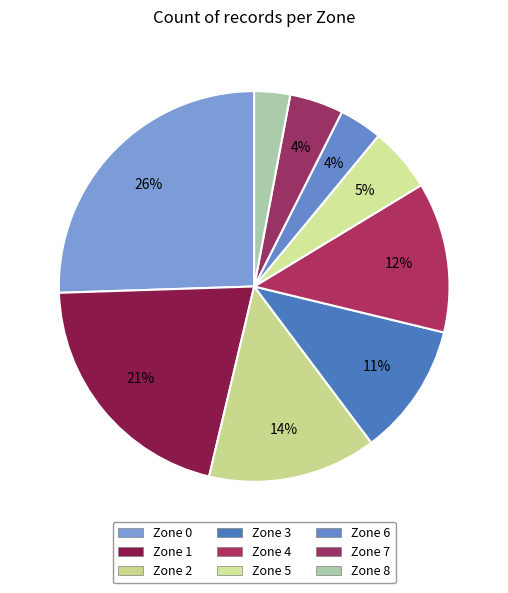

Does any single category account for the majority?

No